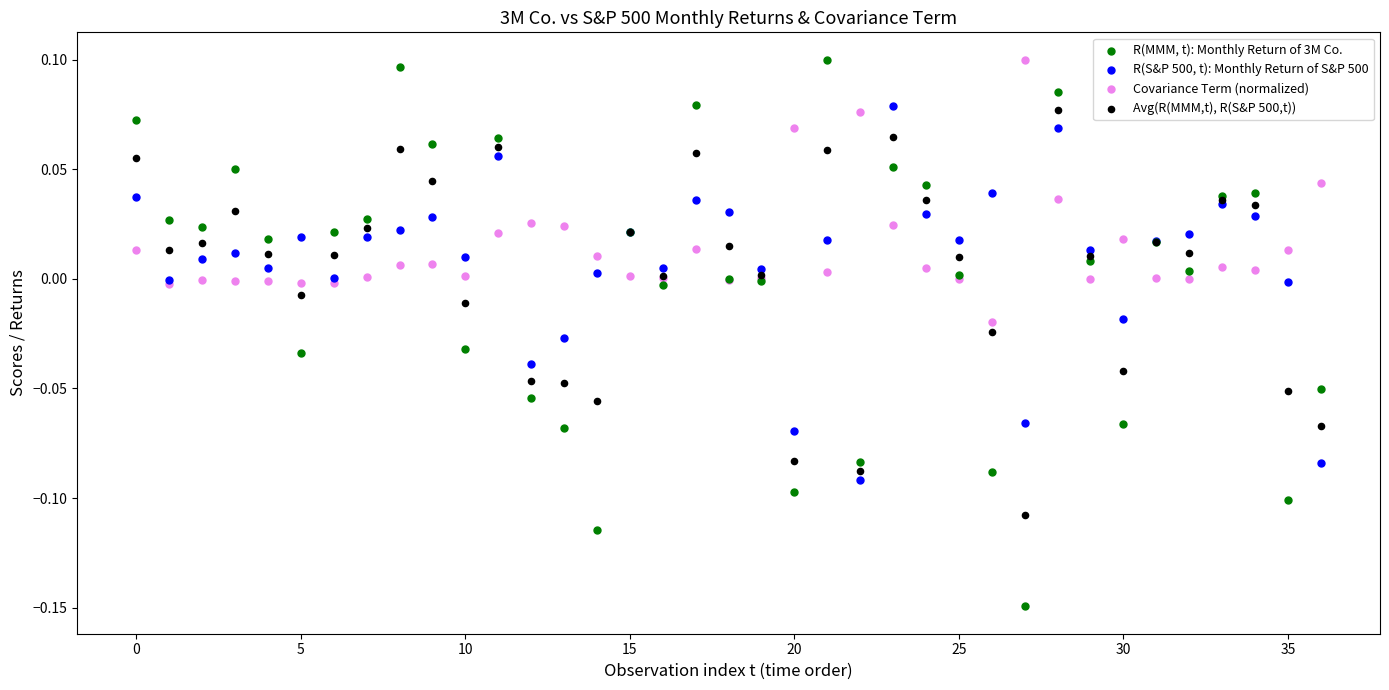

Which series has the widest spread of Y values?

R(MMM, t): Monthly Return of 3M Co.